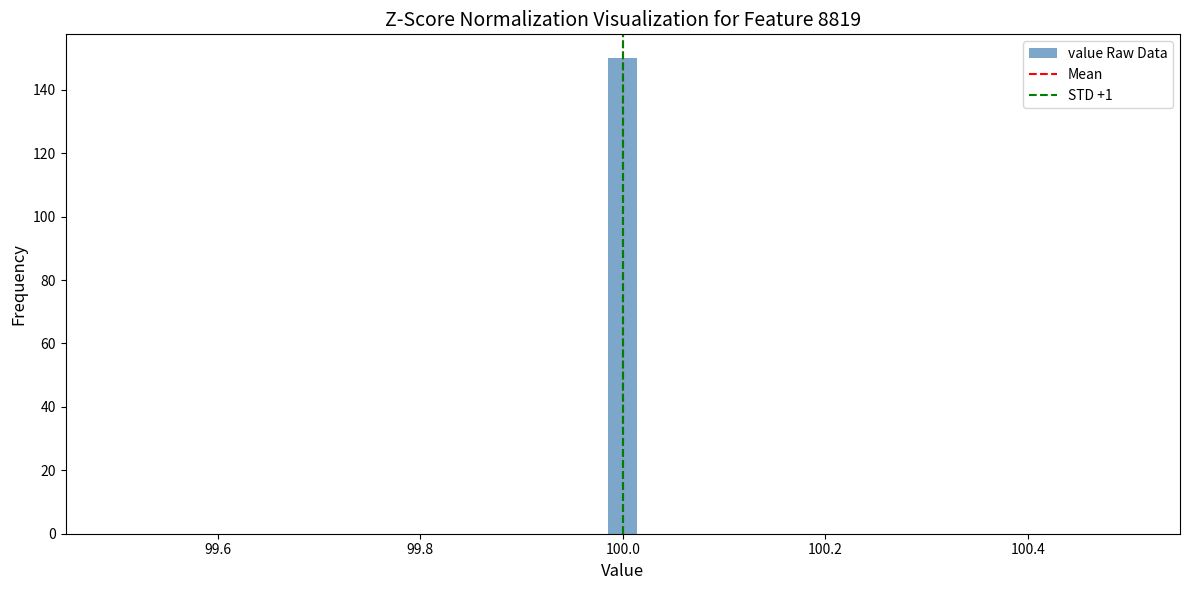

Around what value on the x-axis is the tallest bar? Give the approximate position of its centre, as read against the axis.

100.00